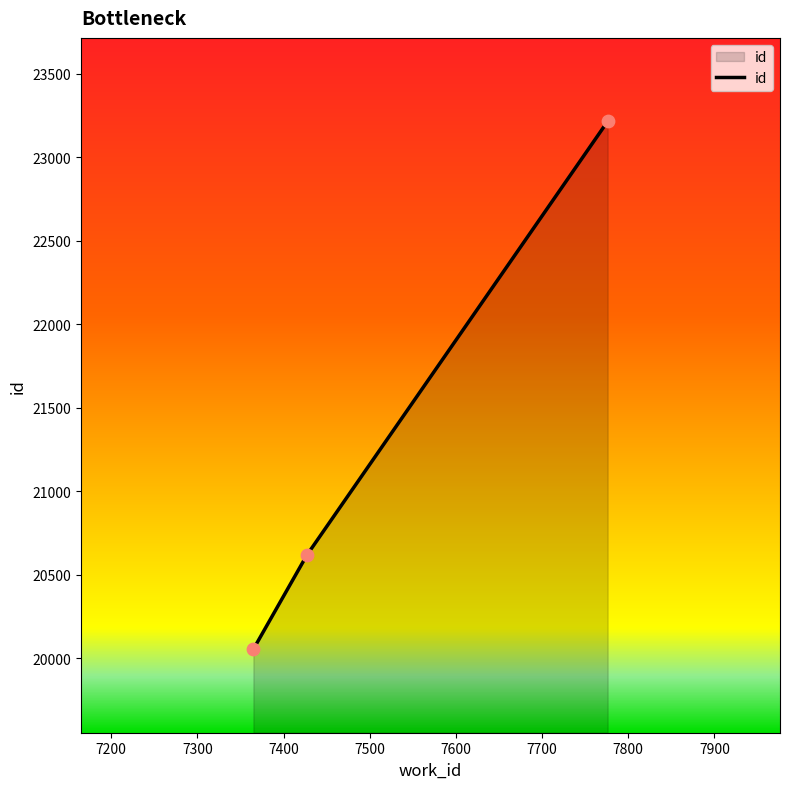

What is the difference between the maximum and minimum values?

3160